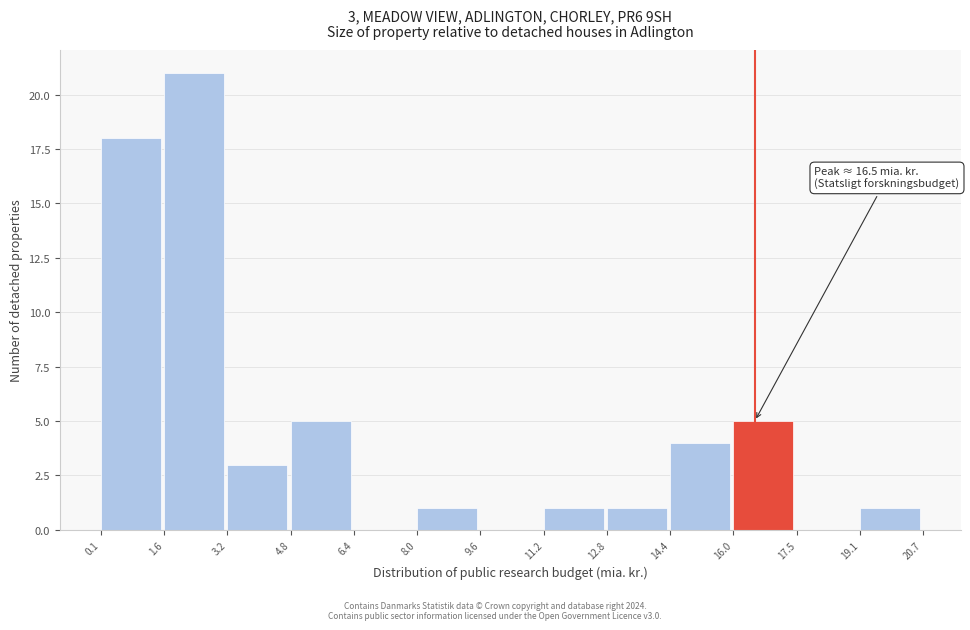

Over which range of the x-axis is the bar tallest?

1.6 to 3.2